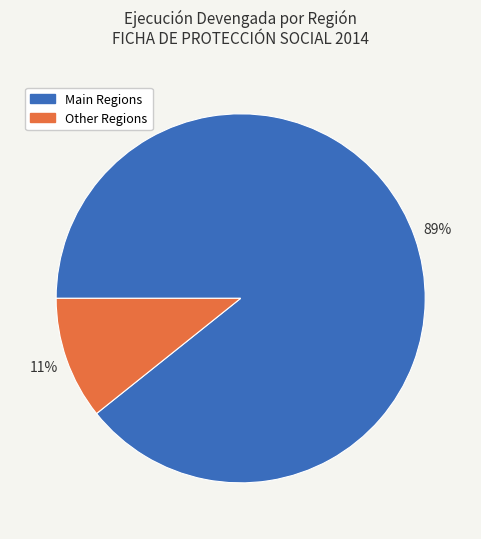

To the nearest percent, what is the average slice percentage?

50%